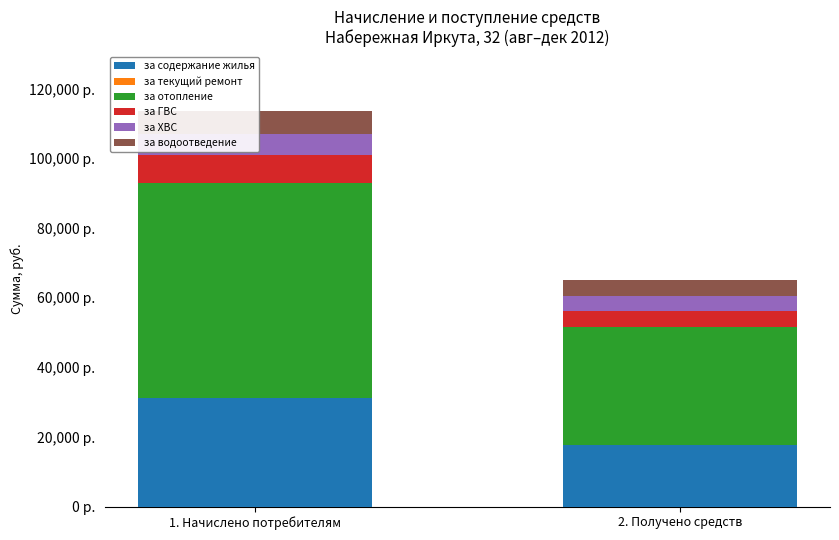

What is the label of the 1st bar from the left?

1. Начислено потребителям